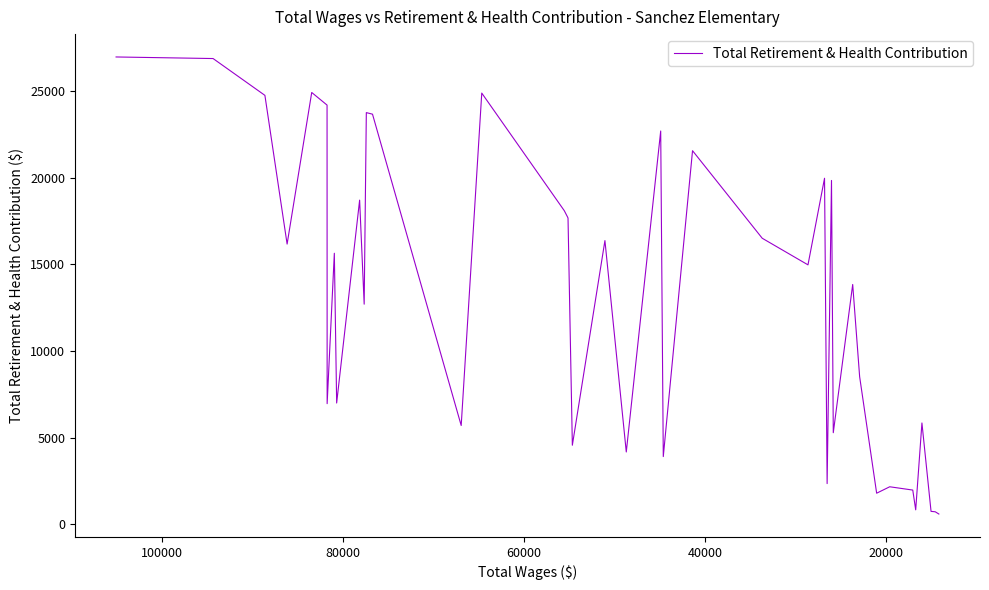

How many lines are shown in the chart?

1